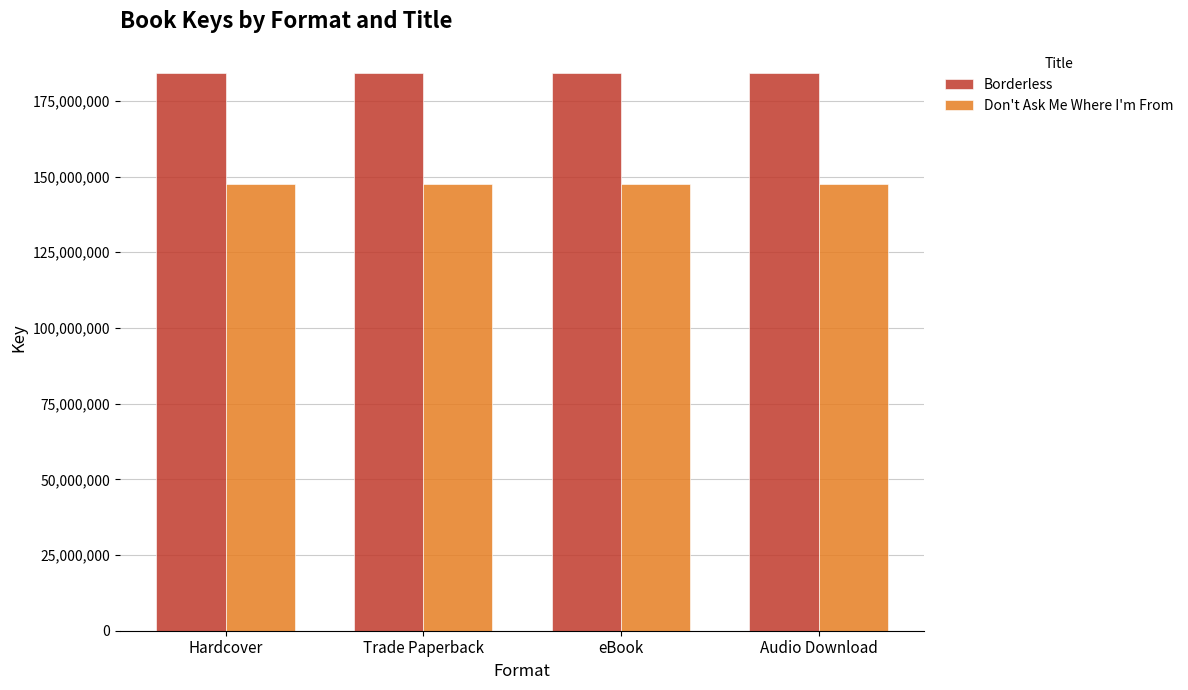

Reading right to left, extract all data points from this chart.

Borderless: Audio Download=184326466	eBook=184326466	Trade Paperback=184326466	Hardcover=184326466
Don't Ask Me Where I'm From: Audio Download=147624852	eBook=147624852	Trade Paperback=147624852	Hardcover=147624852